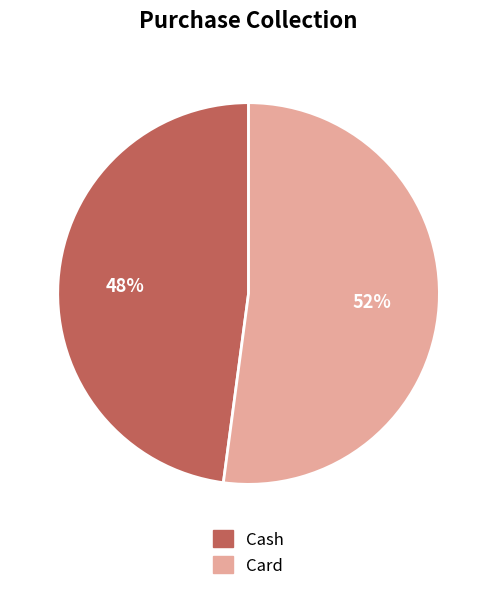

The Cash slice represents 60% of the pie. True or false?

False